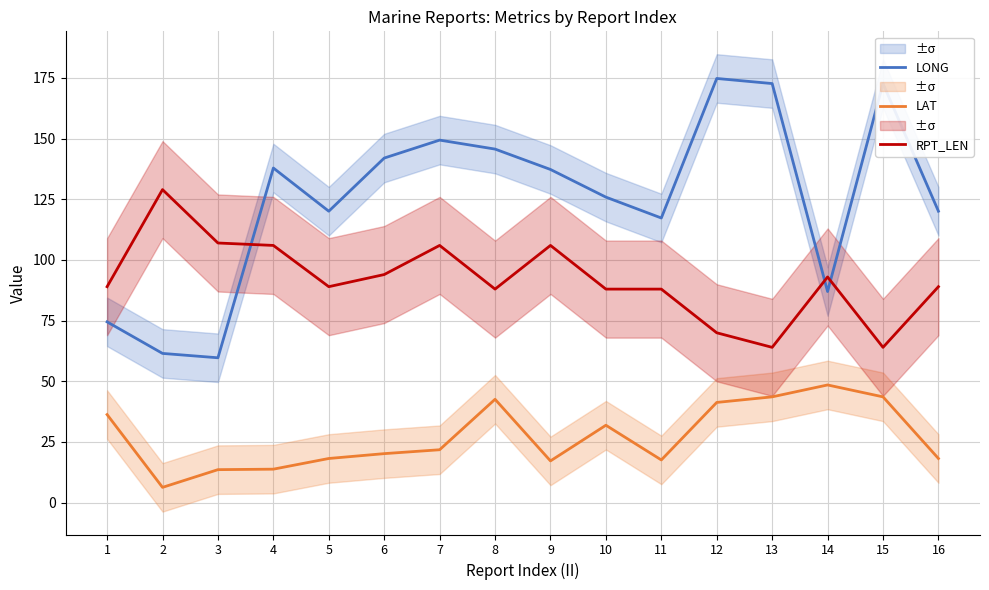

True or false: LONG has a value of 142.0 at 6.

True